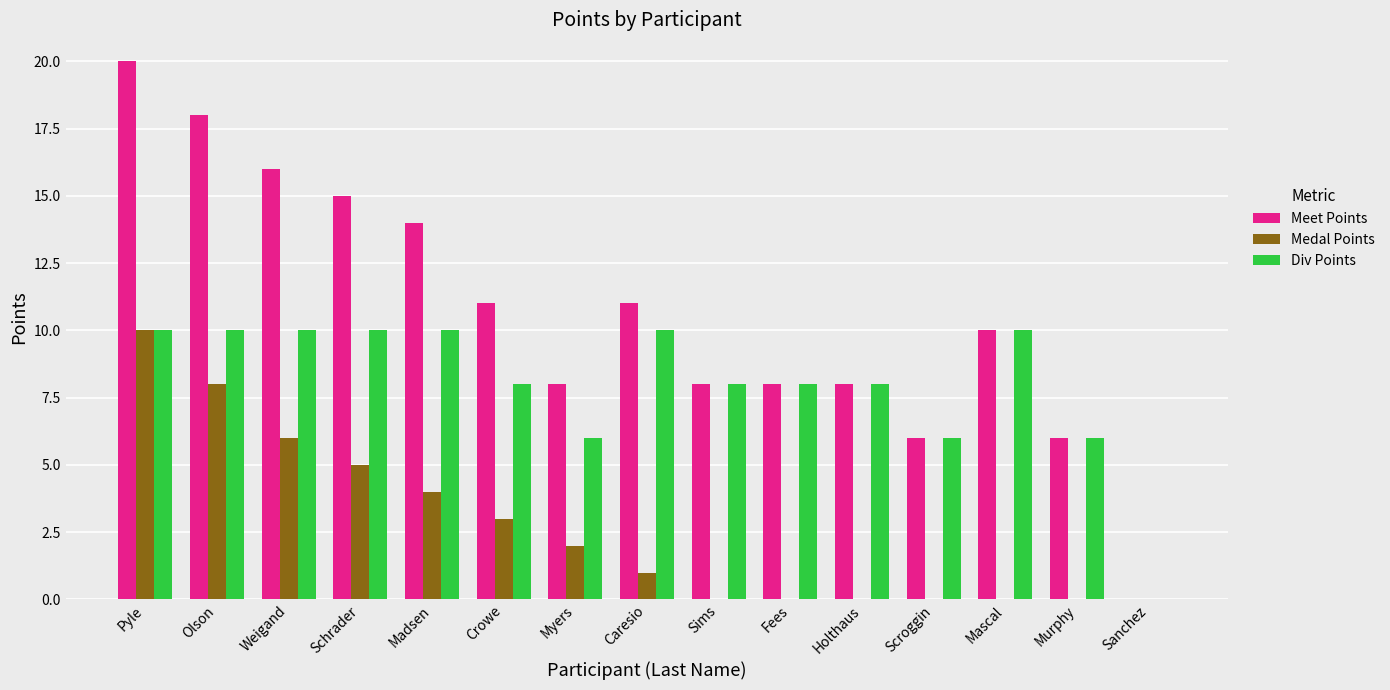

What is the sum of all Medal Points values?

39